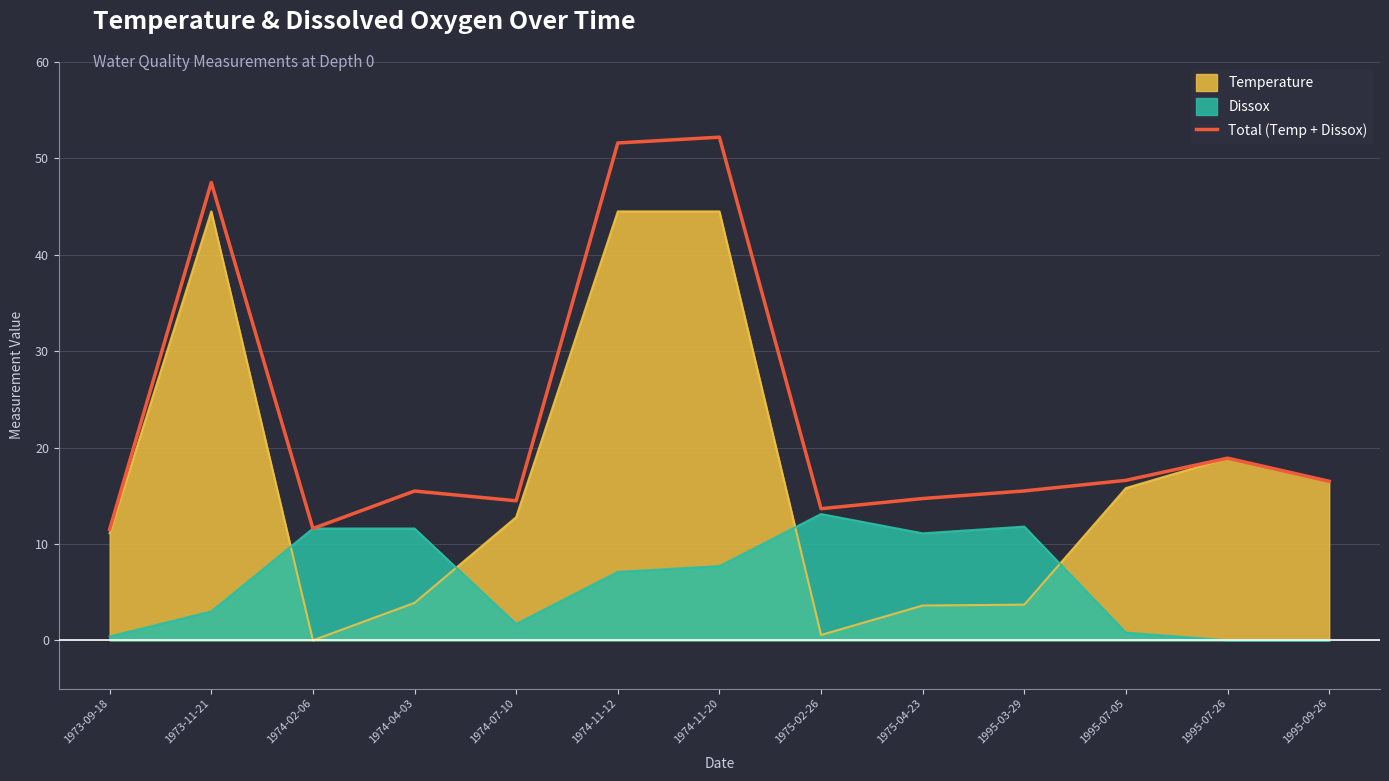

What is the label of the 4th point from the right?

1995-03-29